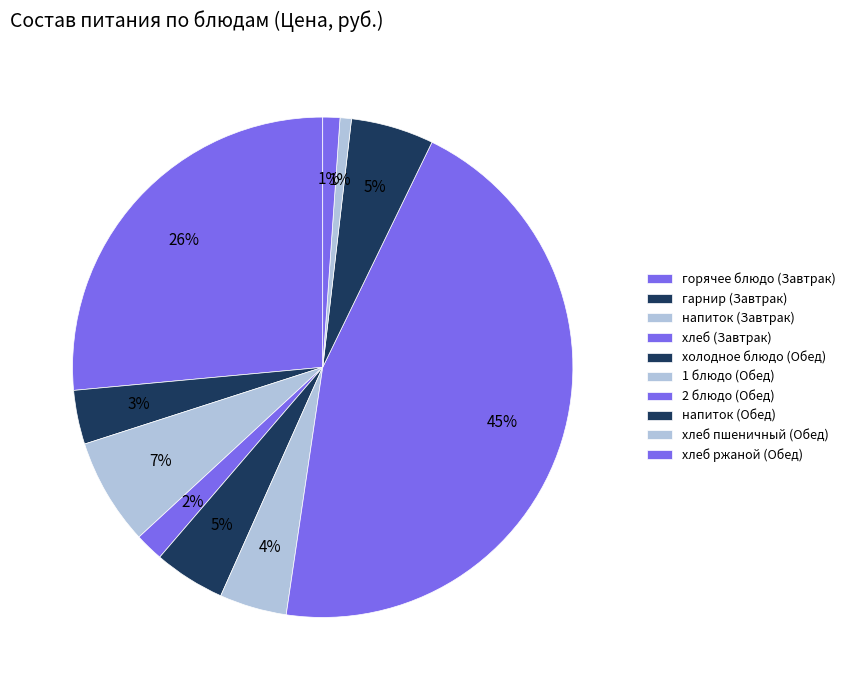

True or false: напиток (Завтрак) accounts for 7% of the total.

True